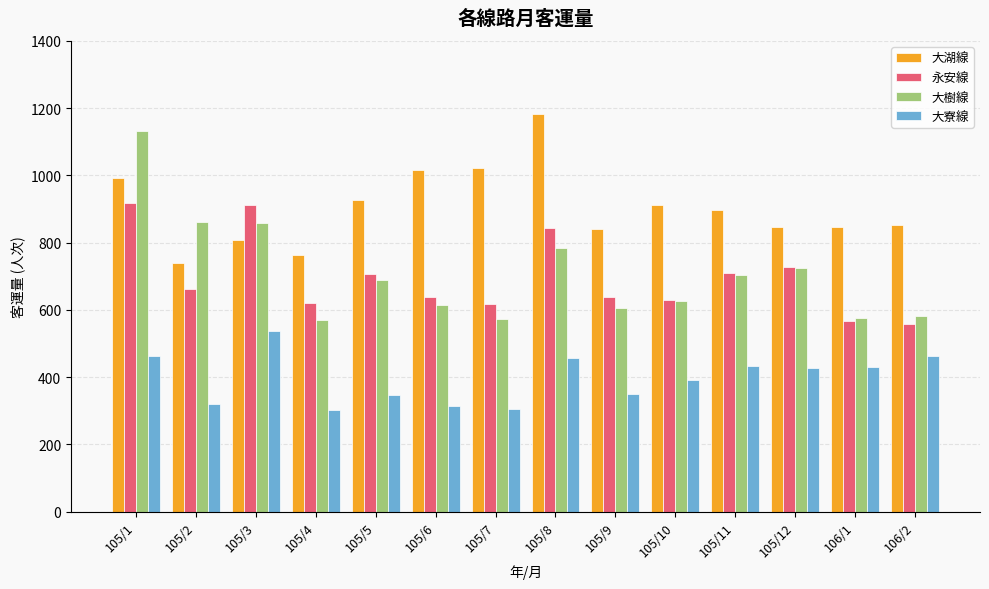

What is the value of the 大樹線 bar at the 3rd from the left?

858